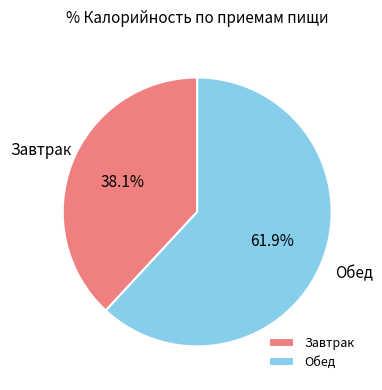

How many segments does this pie chart have?

2